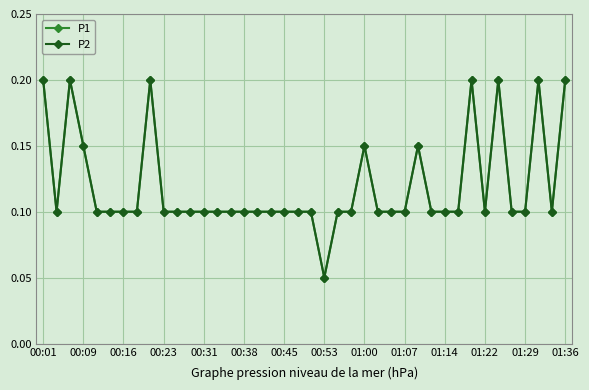

Is this an area chart (filled region under the line)?

No